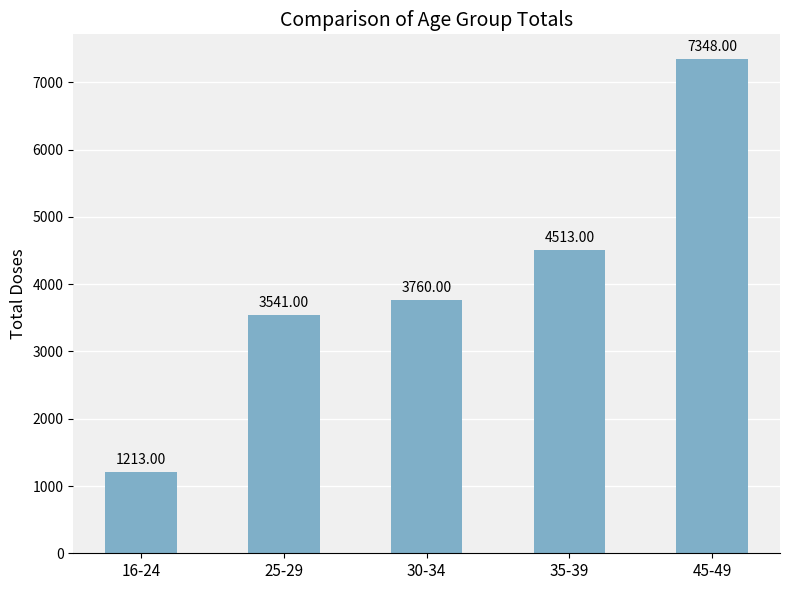

Rank the categories by value from lowest to highest.

16-24, 25-29, 30-34, 35-39, 45-49